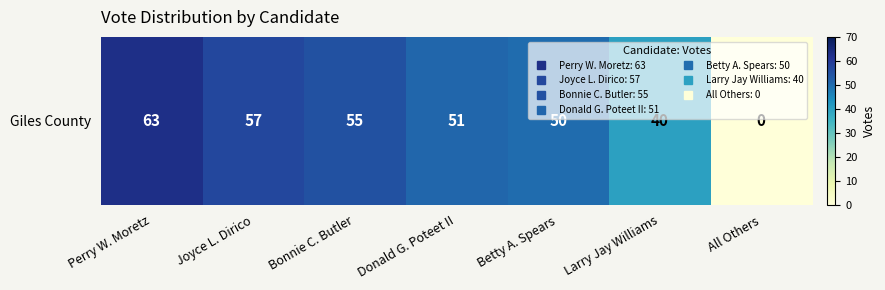

What is the ratio of the value at Donald G. Poteet II to the value at Bonnie C. Butler?

0.9